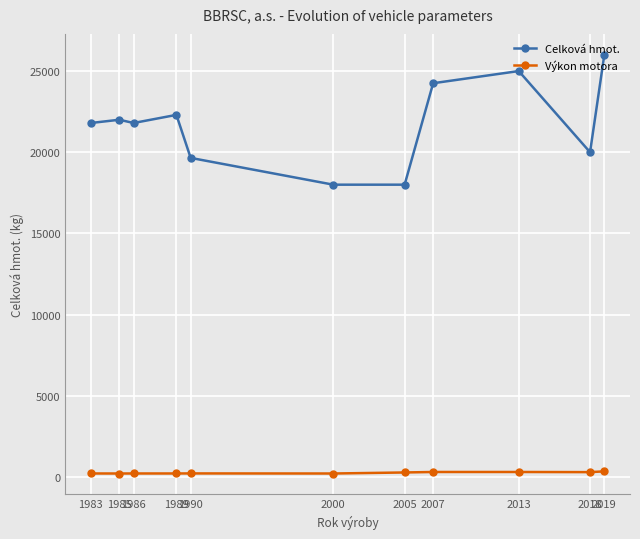

Is the value of Výkon motora at 1990 greater than the value of Celková hmot. at 1985?

No